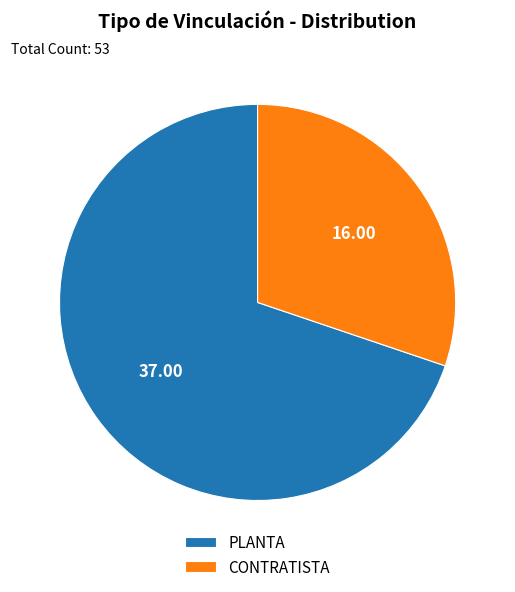

Combined, do PLANTA and CONTRATISTA account for over 50%?

Yes